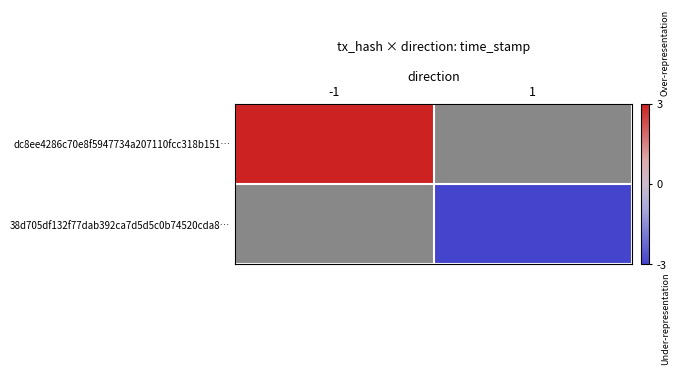

Which has a higher value, -1 or 1?

1